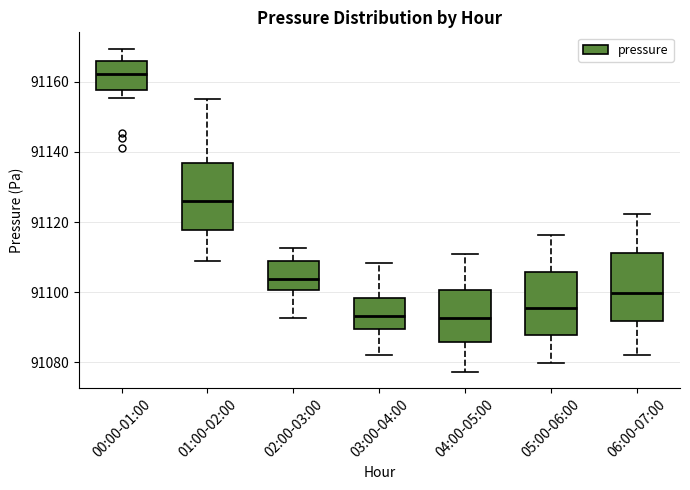

Which box's median line is the highest?

00:00-01:00